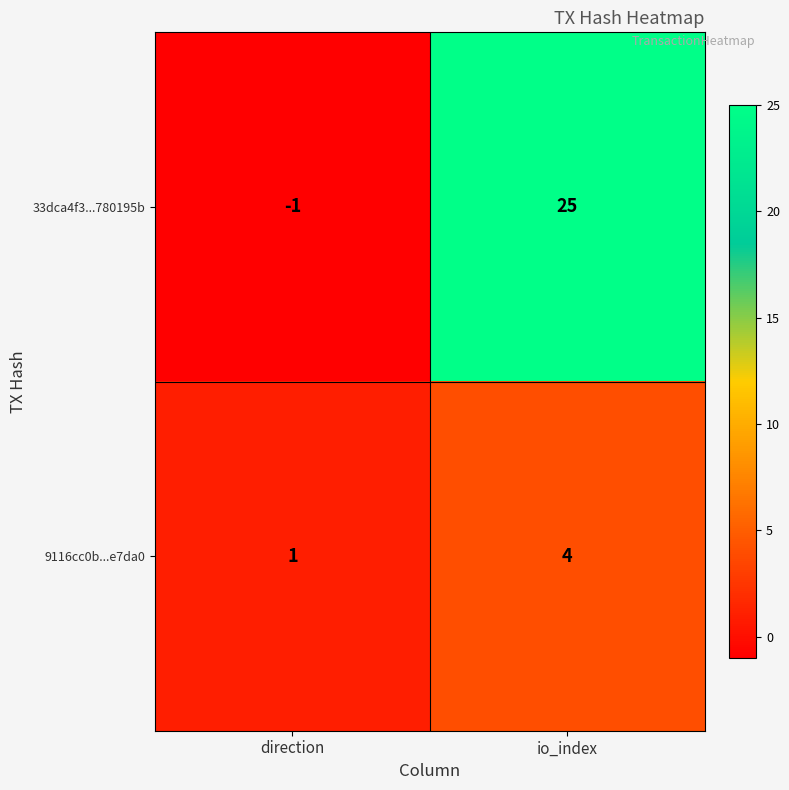

At which label is 33dca4f3...780195b closest to 12?

direction